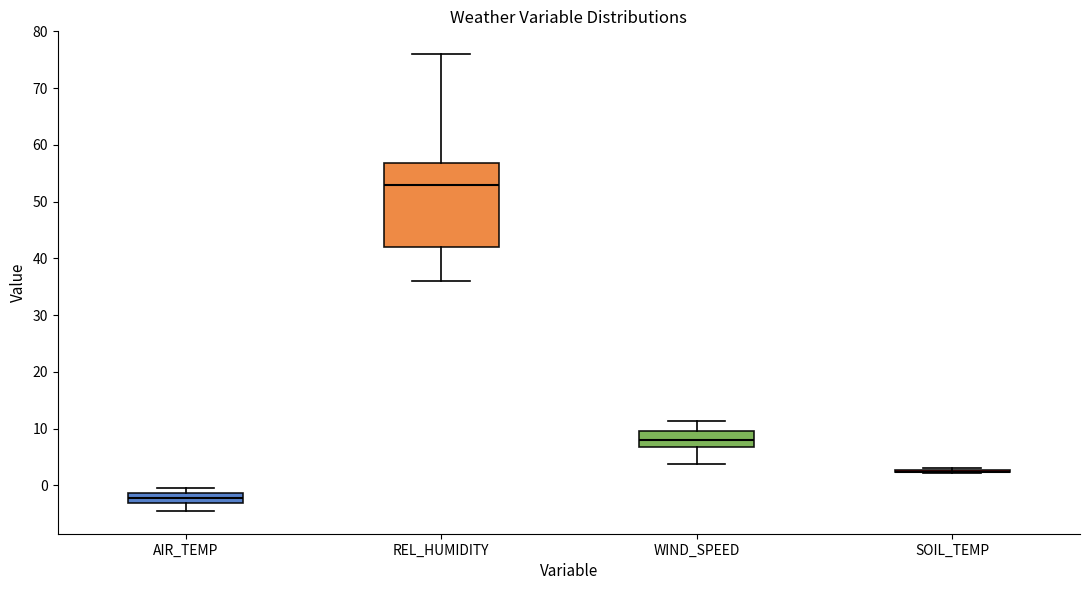

Which box is the tallest, from its lower edge to its upper edge?

REL_HUMIDITY